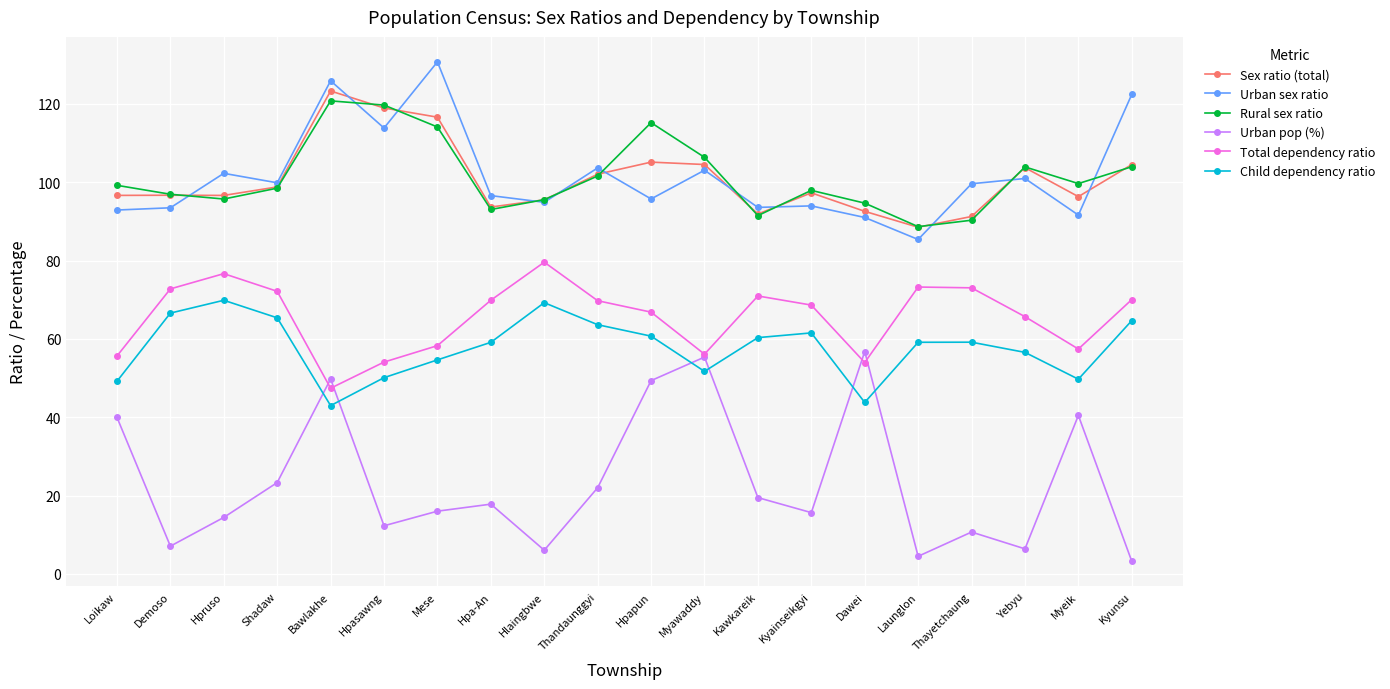

How many interior local peaks does the Rural sex ratio series have?

4